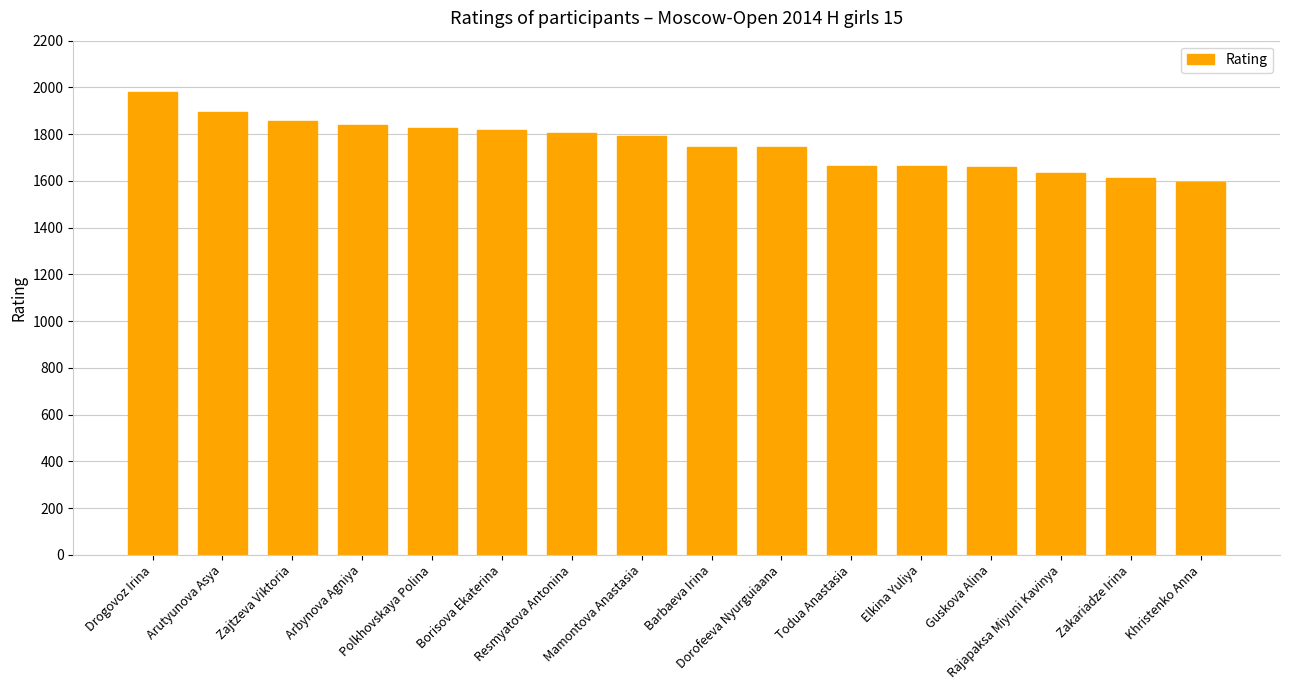

The value at Resmyatova Antonina is 2428. True or false?

False